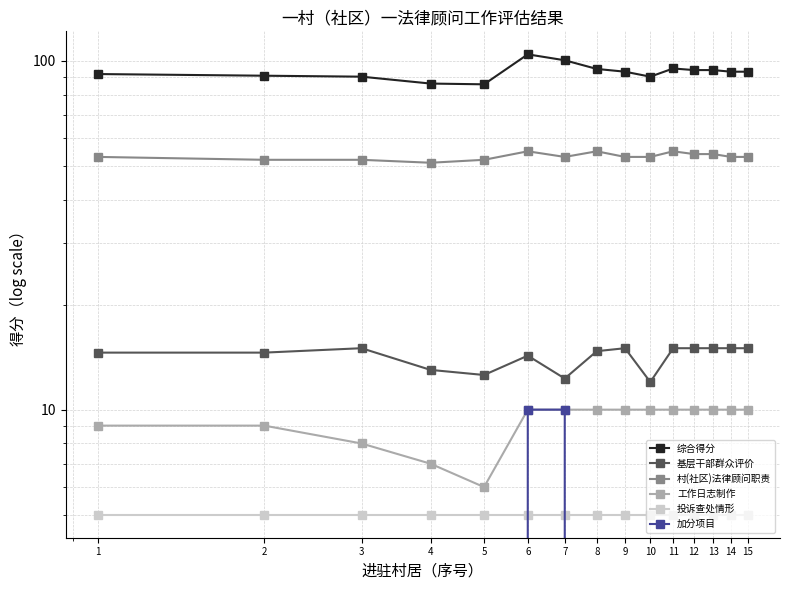

True or false: 基层干部群众评价 has more than 0 points higher than both neighbors.

True